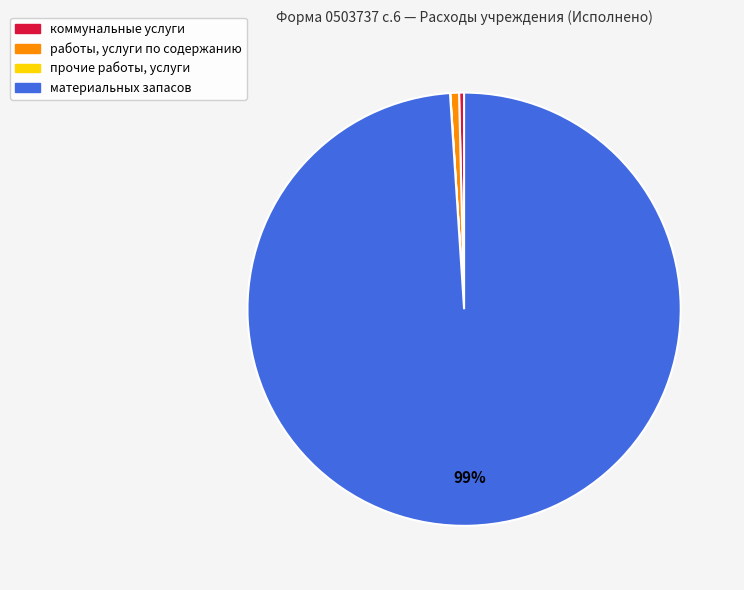

To the nearest percent, what portion does материальных запасов represent?

99%